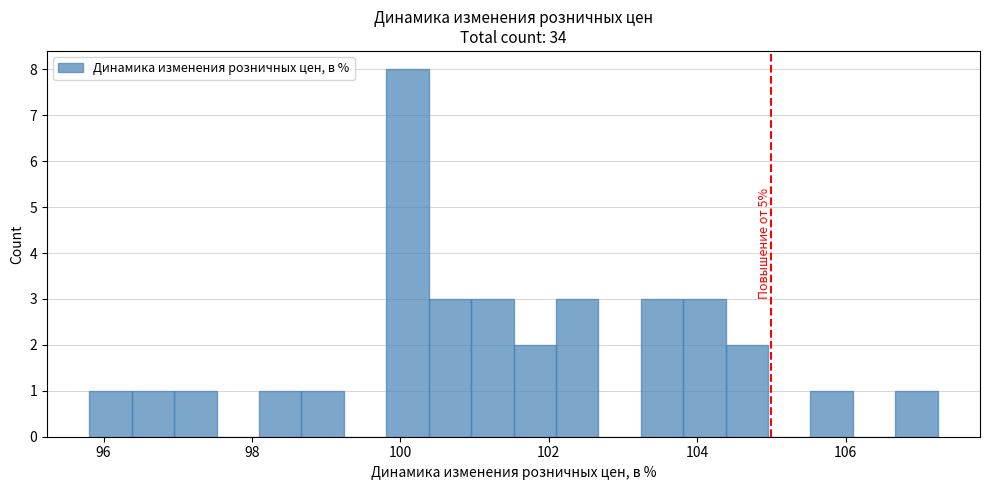

Read against the x-axis, roughly where is the centre of the tallest bar?

100.0